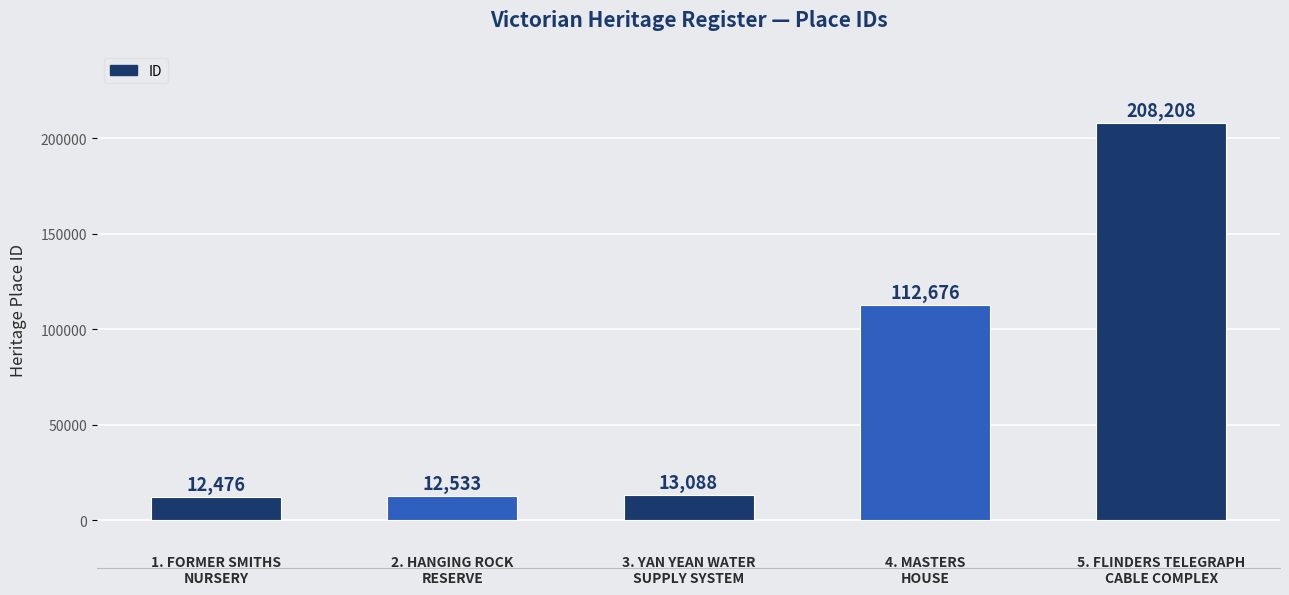

What is the value of the 1st bar from the left?

12476